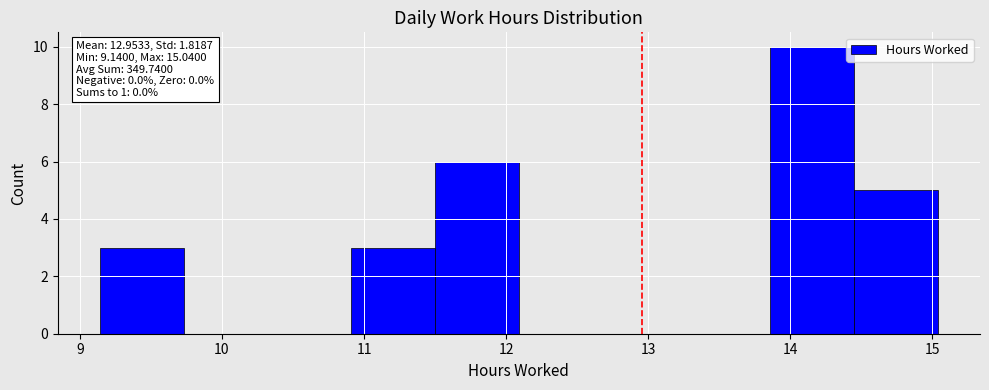

Which range on the x-axis has the tallest bar?

13.86 to 14.45